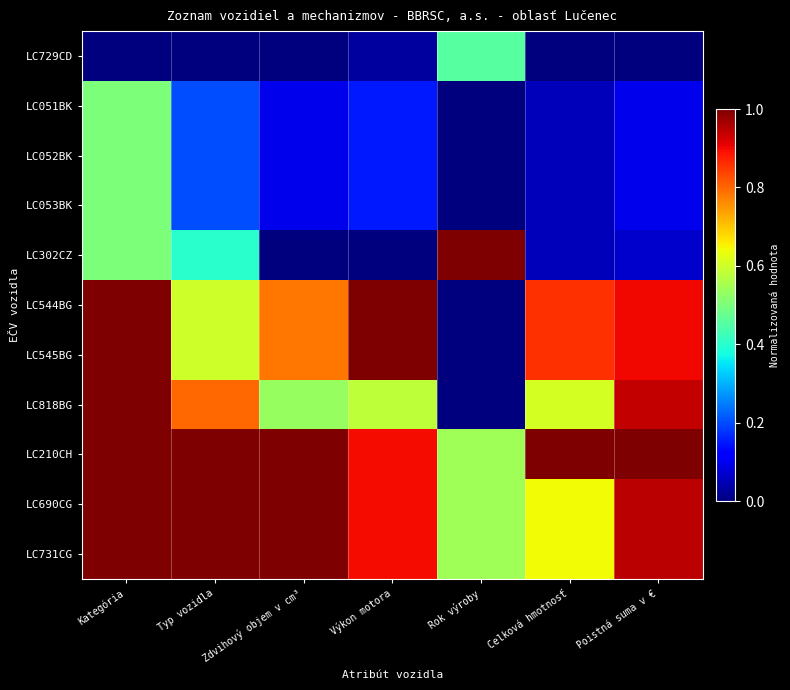

At which category does the chart reach its minimum across all series?

Kategória